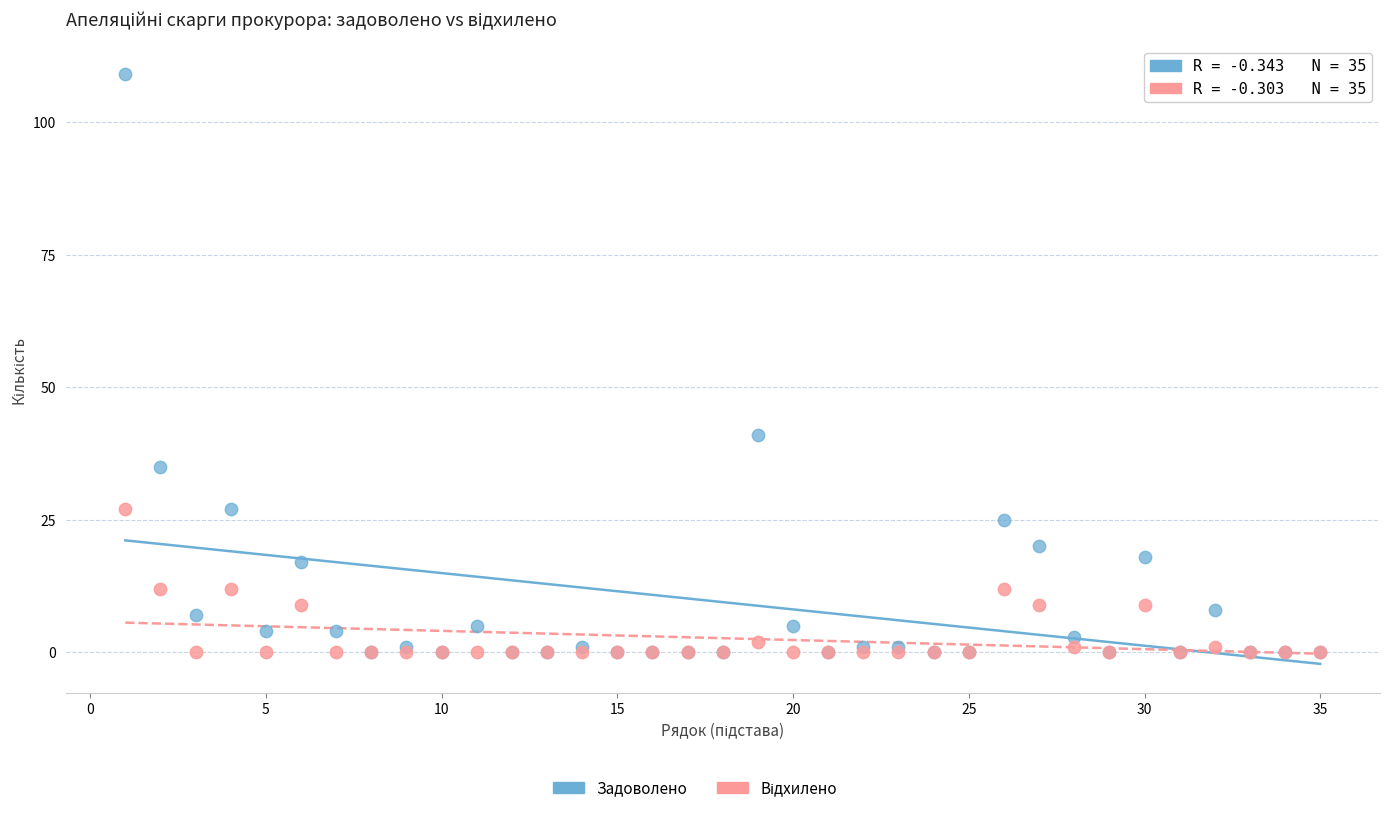

Across all series, what Y value is closest to 54?

41